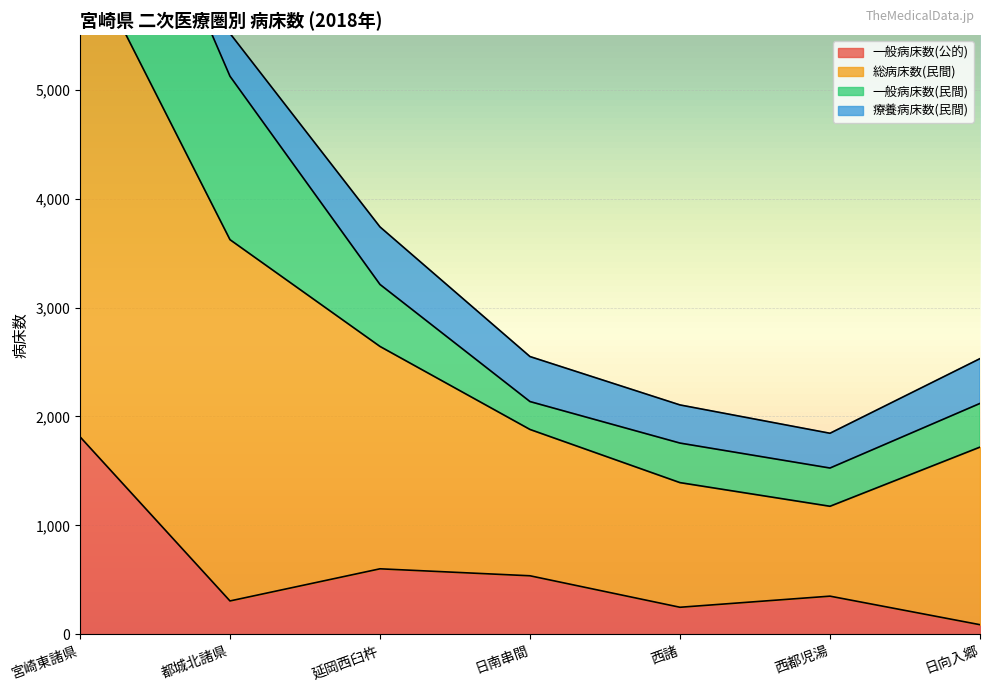

At which category does 一般病床数(公的) reach its first local peak?

延岡西臼杵